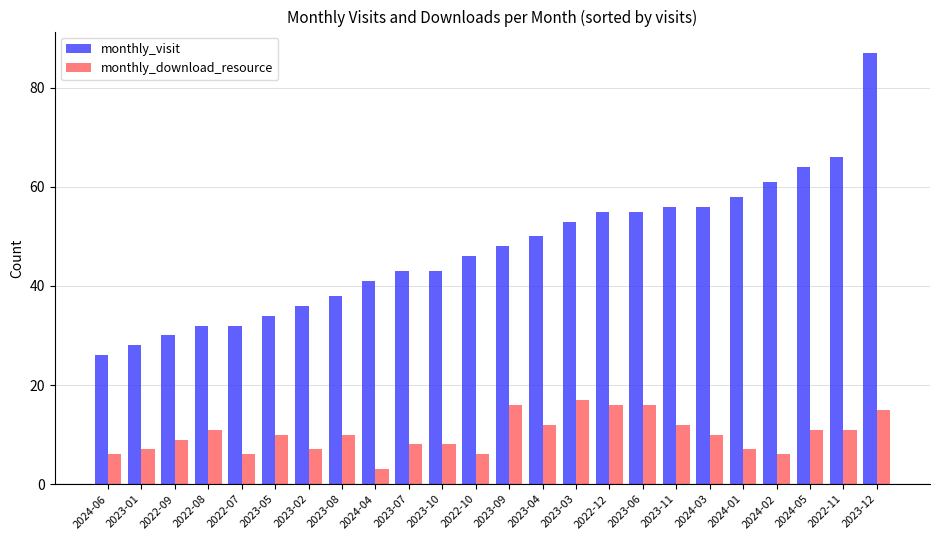

Which series changed the most between 2022-09 and 2022-10?

monthly_visit